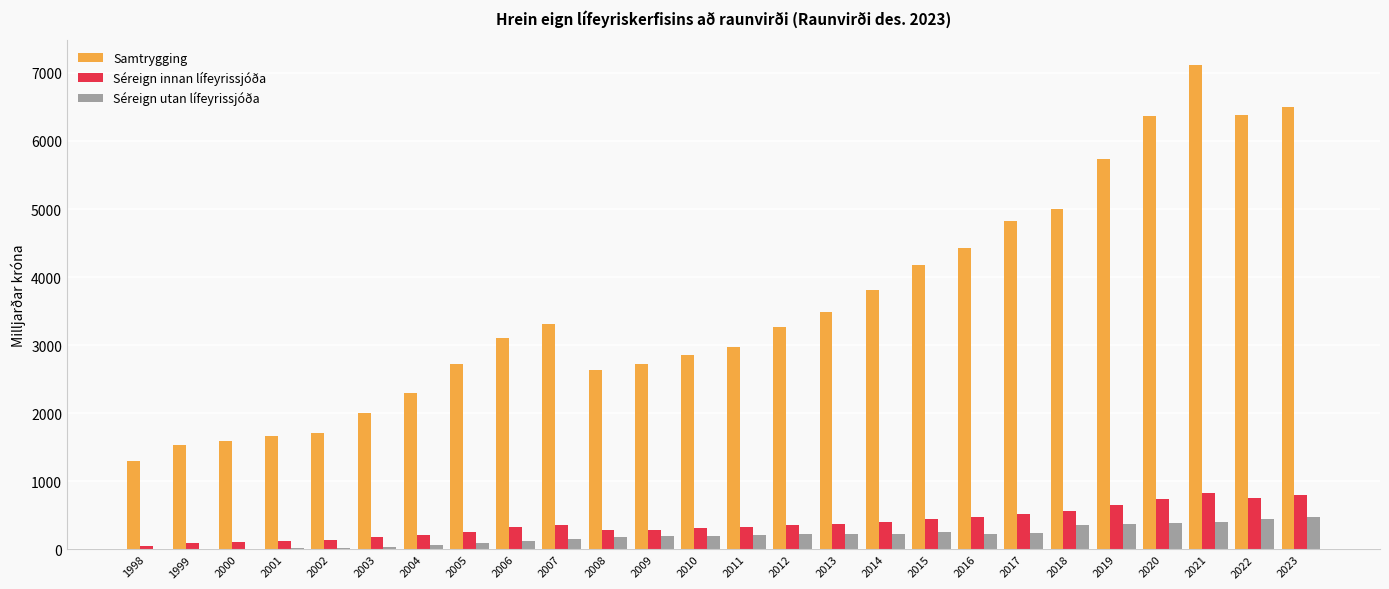

What is the maximum value for Séreign utan lífeyrissjóða?

480.8